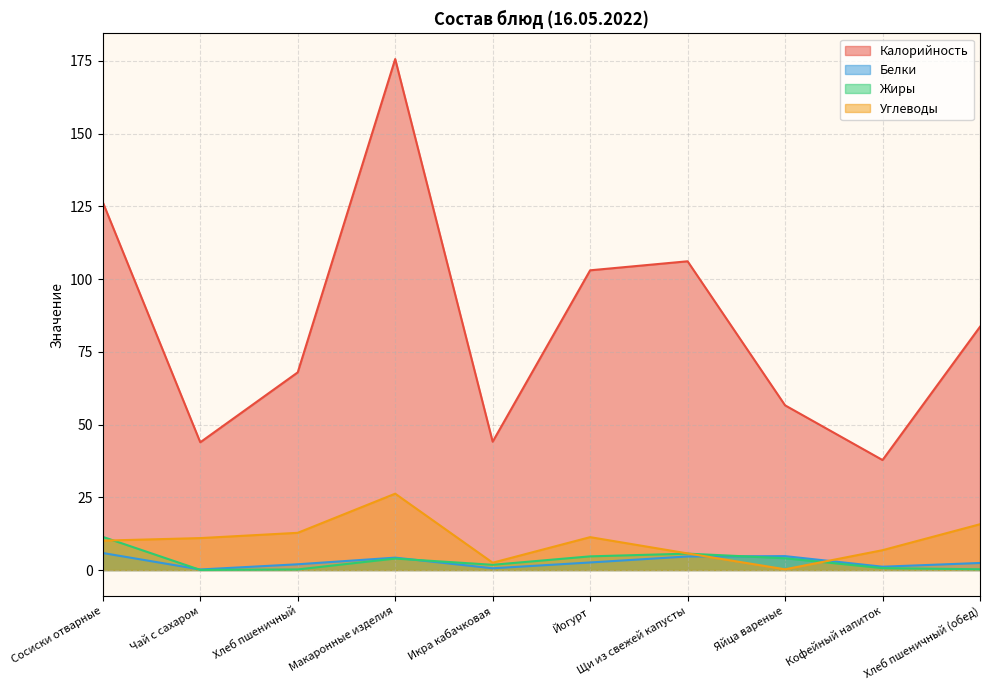

At which label does Углеводы first exceed 10?

Сосиски отварные